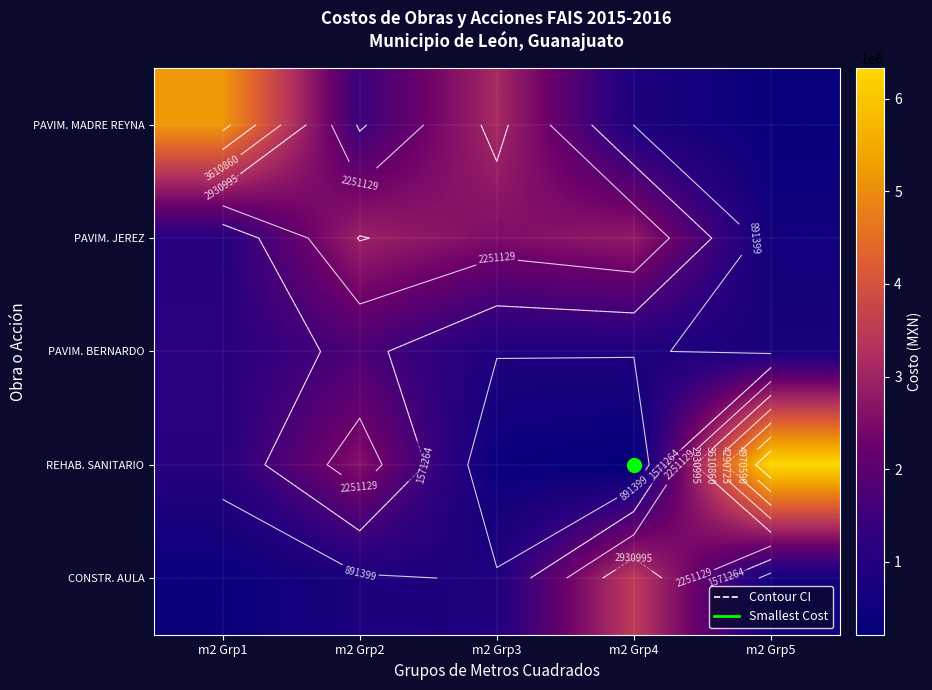

What is the spread (max minus min) of values at m2 Grp4?

3305601.2